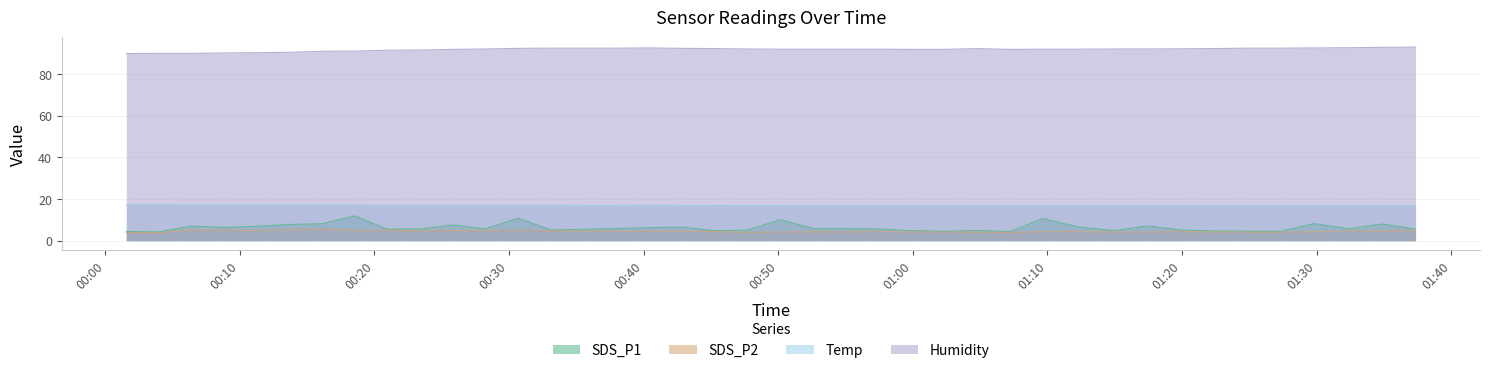

Does the chart display data point markers on the line(s)?

No